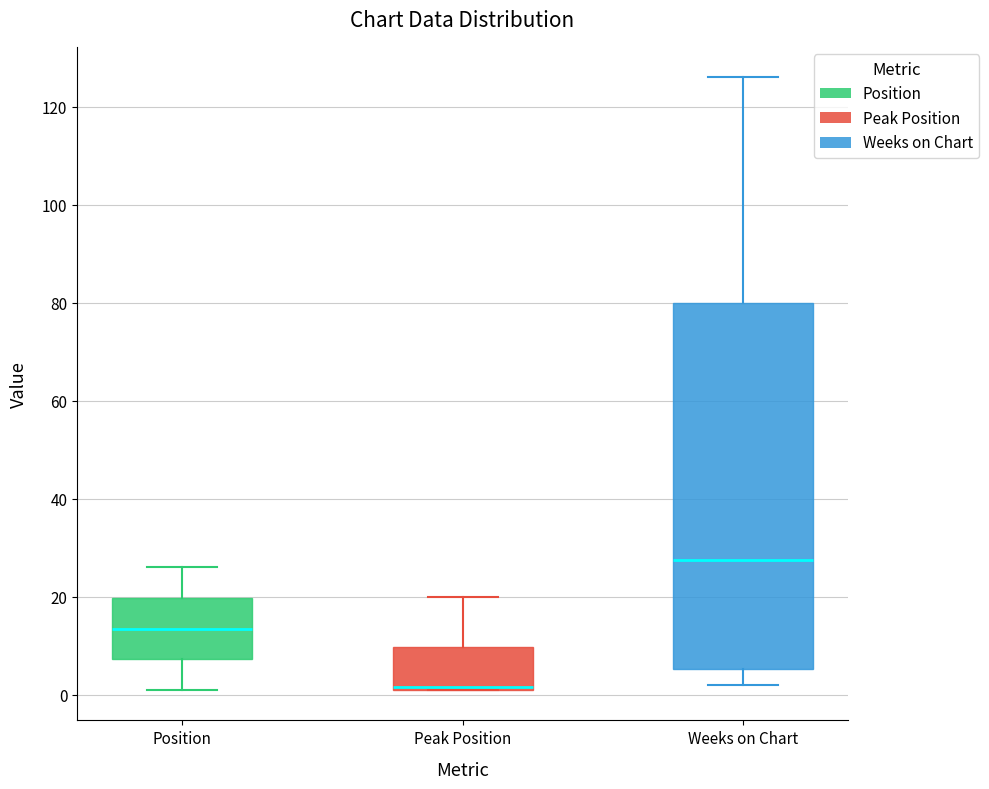

Where does the median line of the box for Weeks on Chart sit on the y-axis? The values are not printed on the chart, so give them approximately, as read against the axis.

28